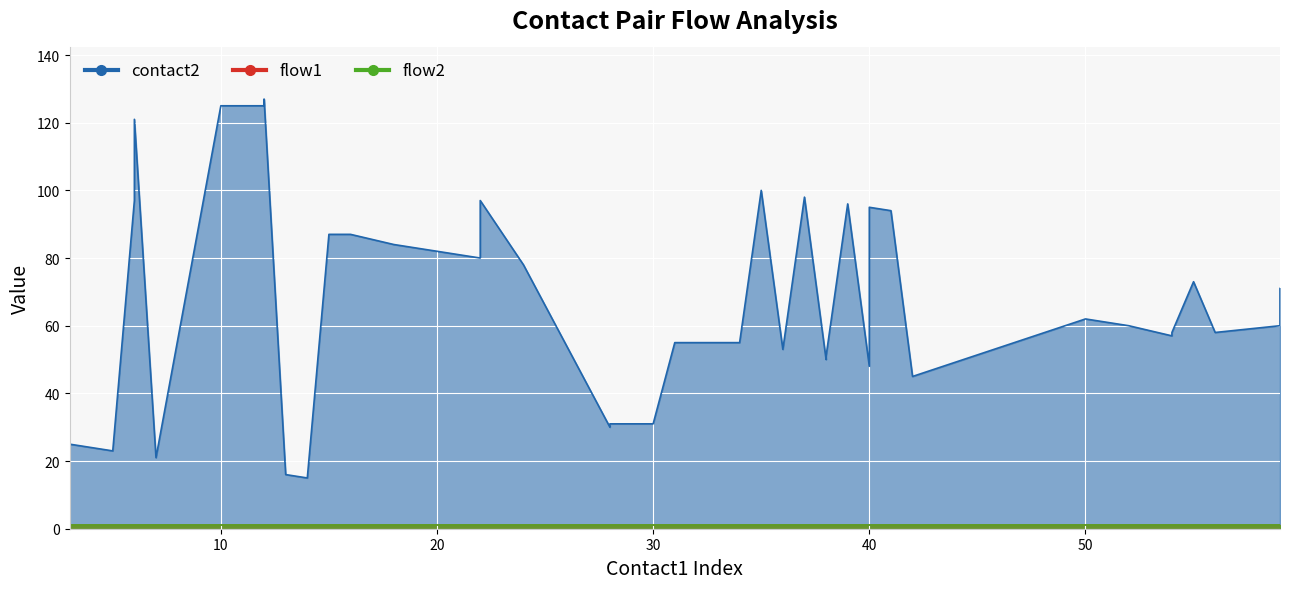

How many data points does each series have?

40